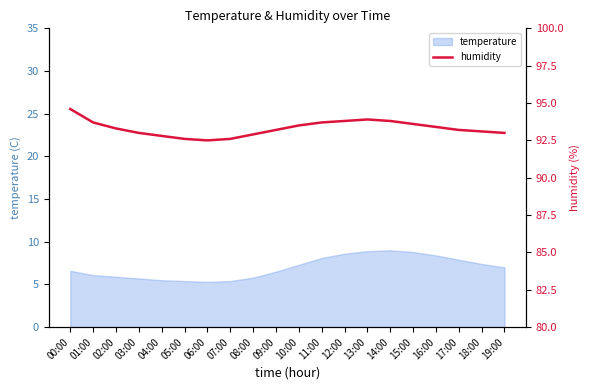

What is the label of the 19th point from the right?

01:00